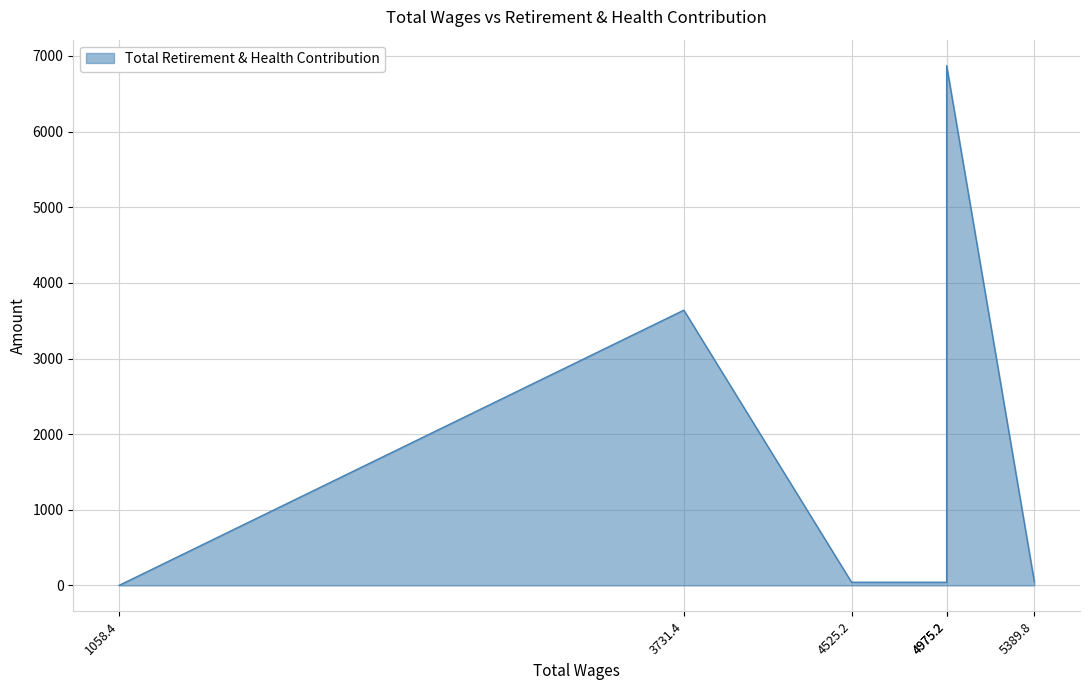

What is the difference between the values at 1058.4 and 5389.8?

52.5